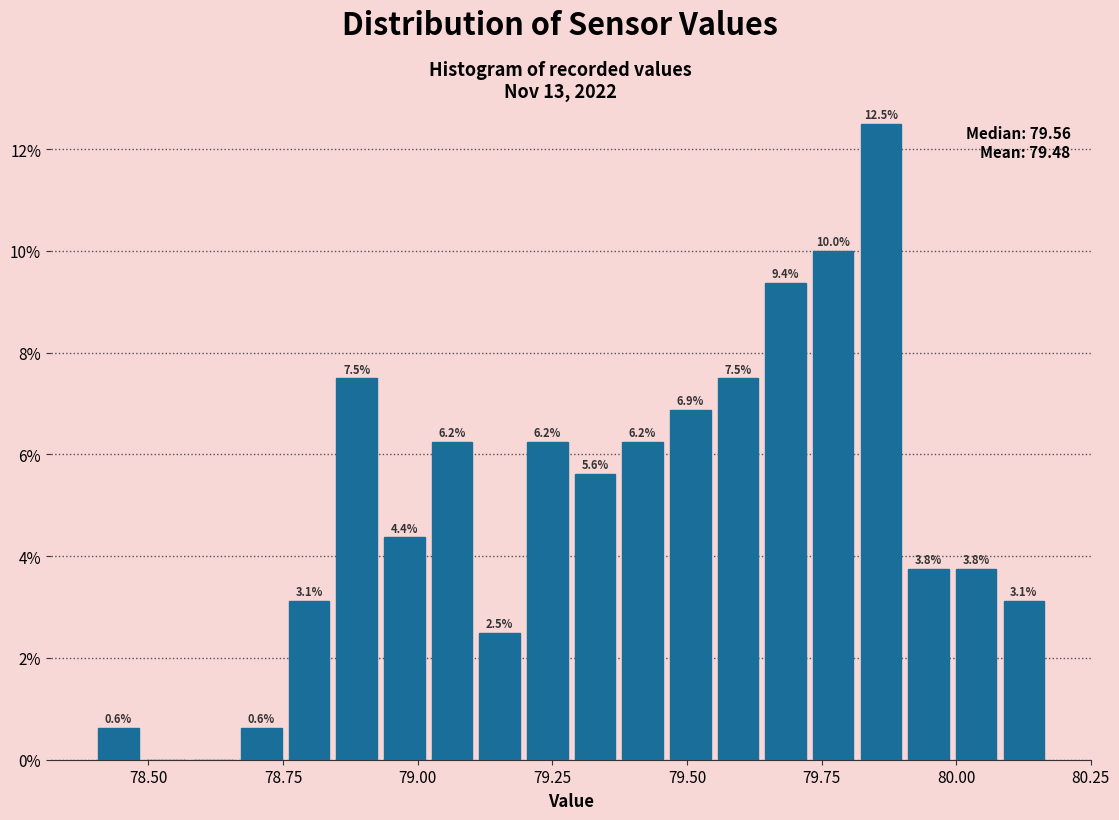

Read against the x-axis, roughly where is the centre of the tallest bar?

79.85